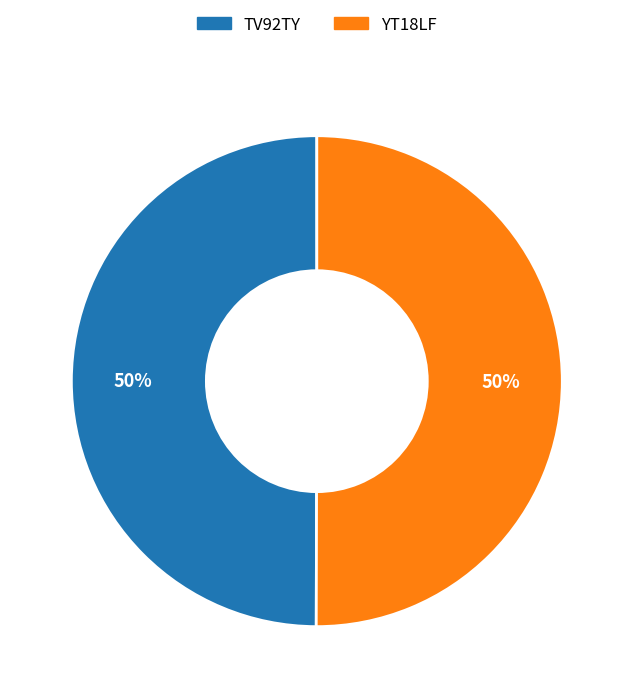

To the nearest percent, what percentage of the pie is TV92TY?

50%